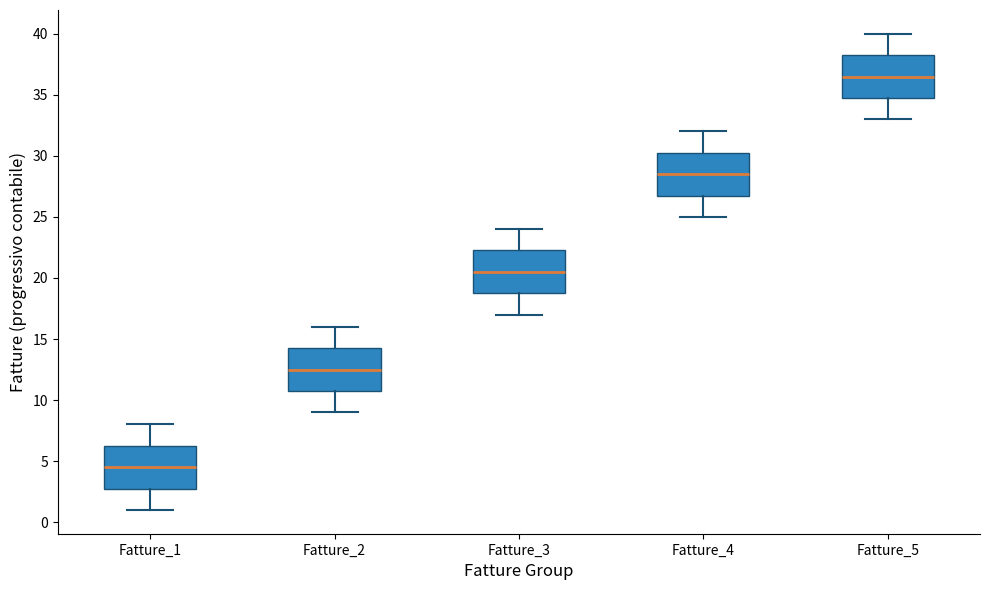

Reading left to right, transcribe this box plot: for each box, give where its median line is, the range the box spans, and where its two whiskers end, as read against the y-axis. The values are not printed on the chart, so give them approximately, as read against the axis.

Fatture_1: median 4.5, box 3.0 to 6.5, whiskers 1.0 to 8.0
Fatture_2: median 12.5, box 11.0 to 14.5, whiskers 9.0 to 16.0
Fatture_3: median 20.5, box 19.0 to 22.5, whiskers 17.0 to 24.0
Fatture_4: median 28.5, box 27.0 to 30.5, whiskers 25.0 to 32.0
Fatture_5: median 36.5, box 35.0 to 38.5, whiskers 33.0 to 40.0